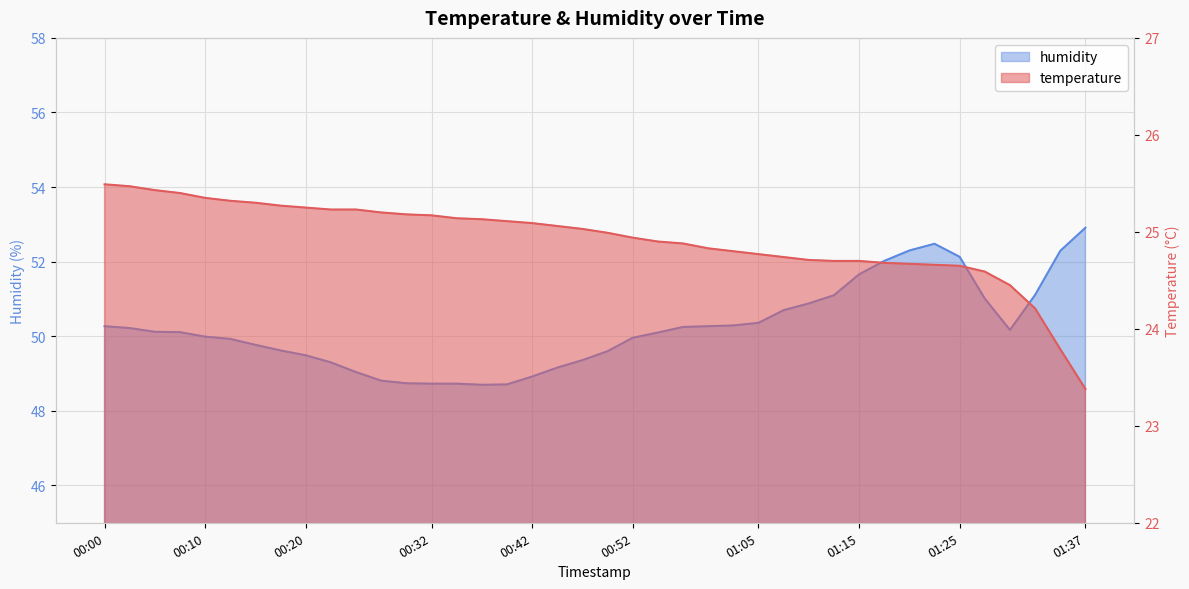

True or false: temperature and humidity cross at least once.

False